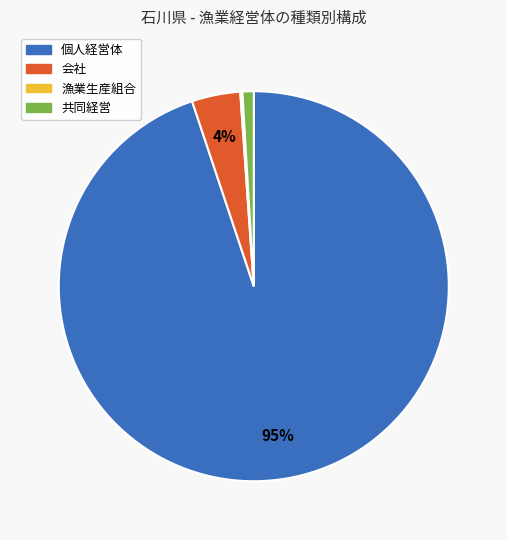

What percentage is the 共同経営 slice, to the nearest percent?

1%